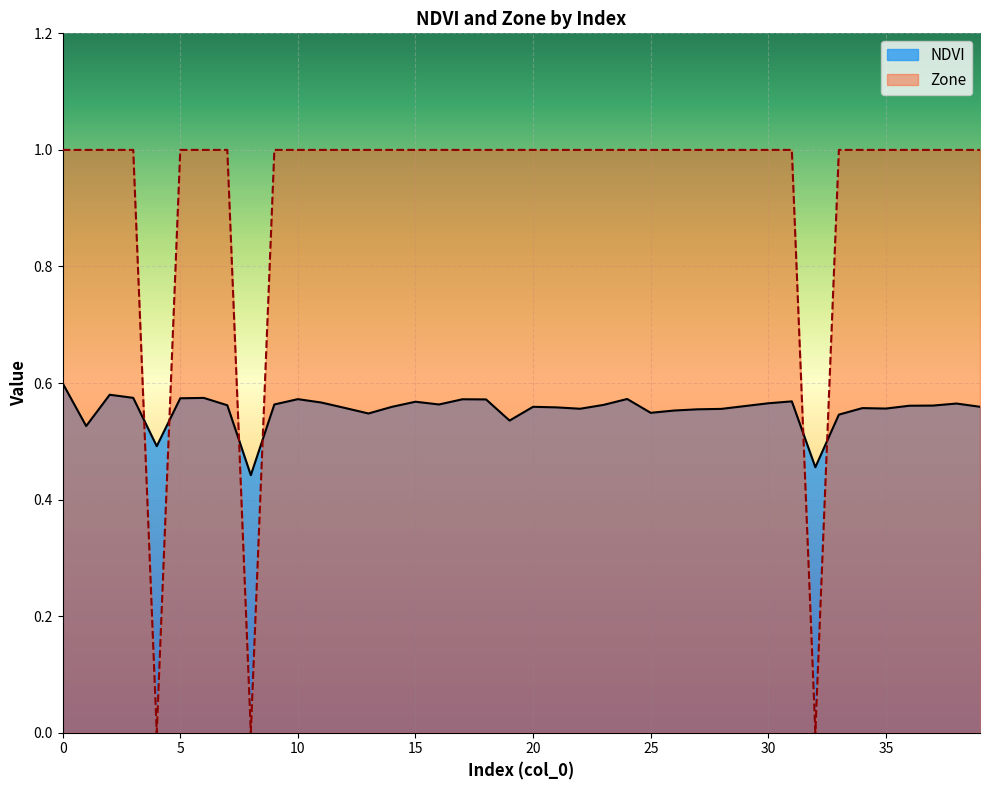

How many data points in Zone are less than 1?

3